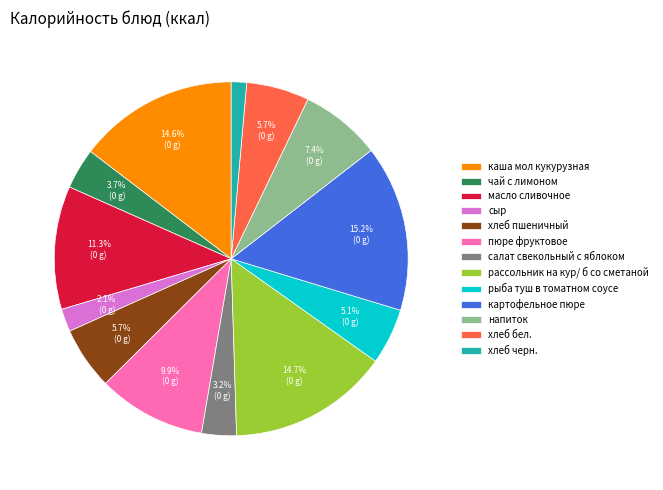

To the nearest percent, what percentage of the pie is хлеб пшеничный?

6%